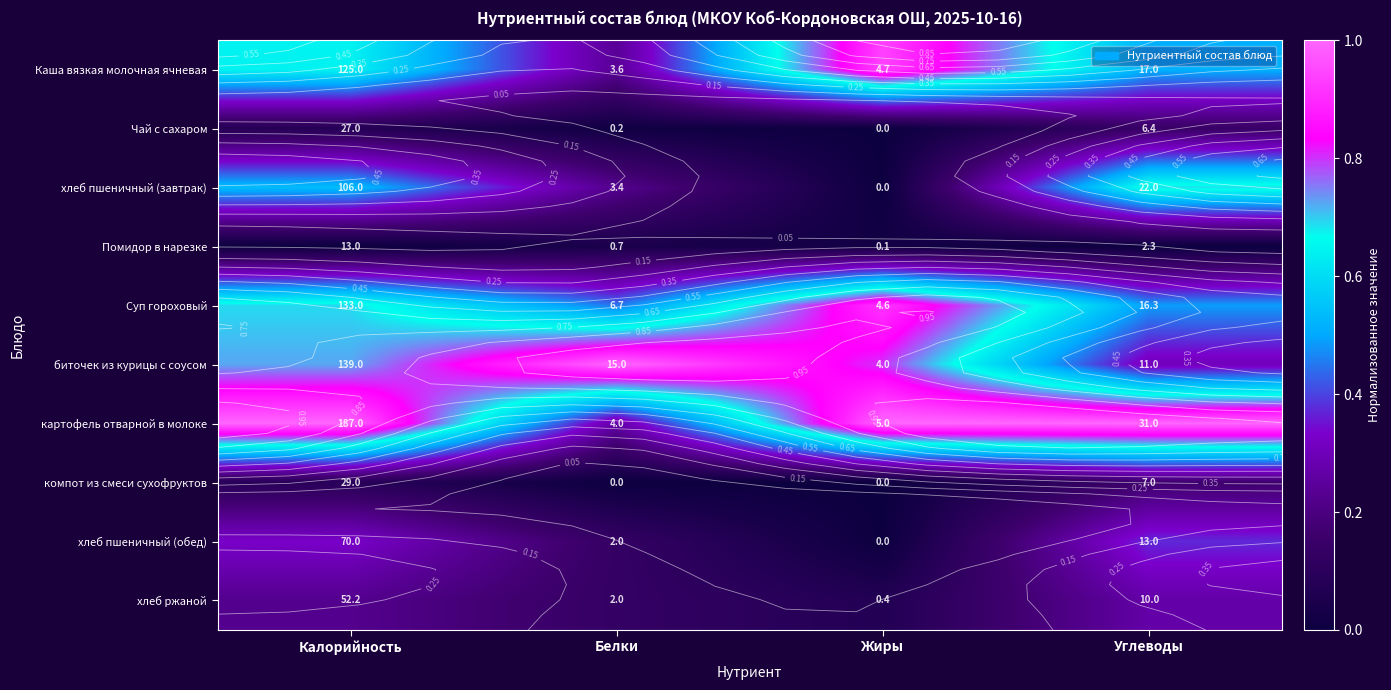

Where is компот из смеси сухофруктов nearest to the value 0?

Белки